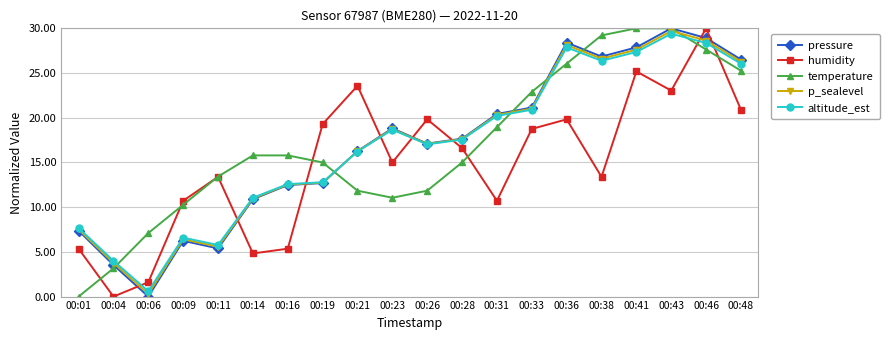

After their last crossing, which series has the higher values: humidity or p_sealevel?

p_sealevel